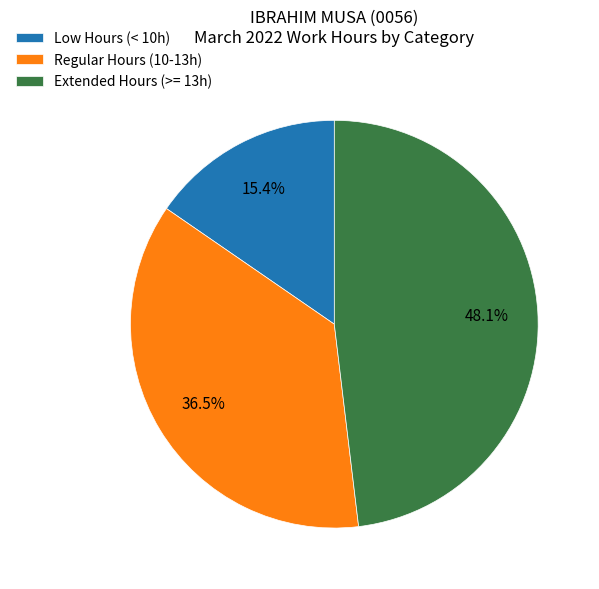

Which has a higher value, Regular Hours (10-13h) or Extended Hours (>= 13h)?

Extended Hours (>= 13h)